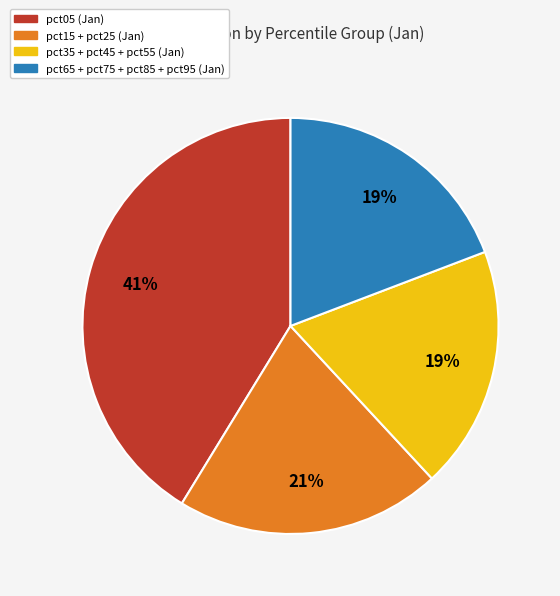

To the nearest percent, what is the difference between the largest and smallest slice percentages?

22%